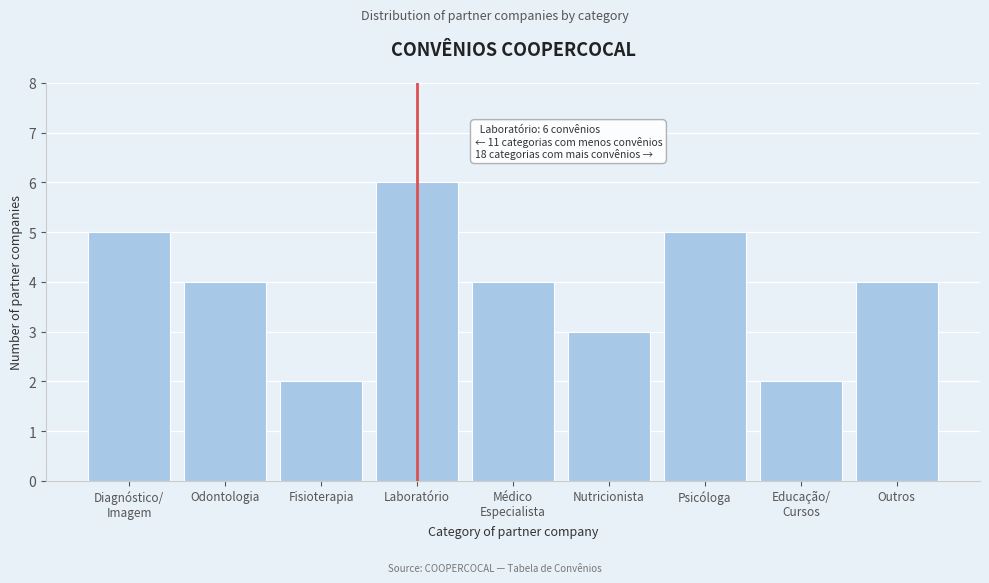

Reading left to right, extract all data points from this chart.

5	4	2	6	4	3	5	2	4